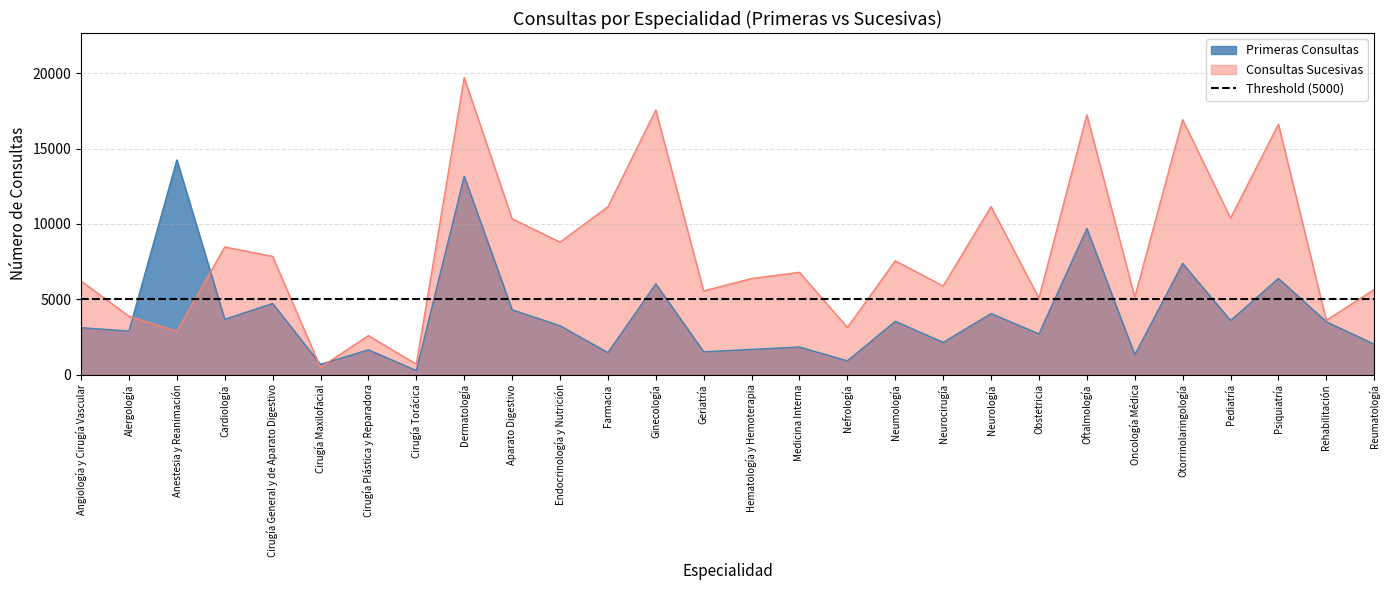

What is the lowest value of the Consultas Sucesivas series?

485